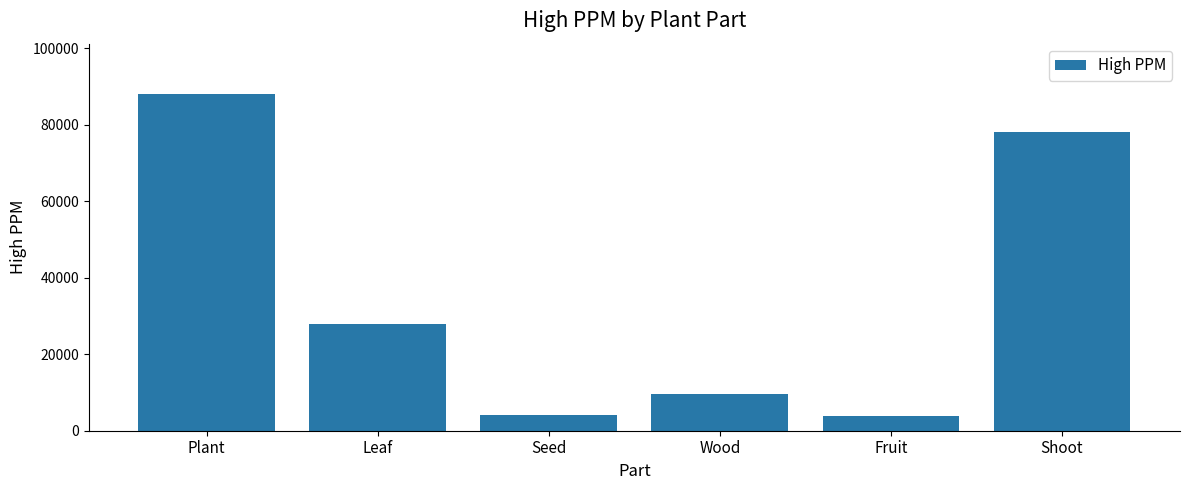

How many categories are shown in the chart?

6